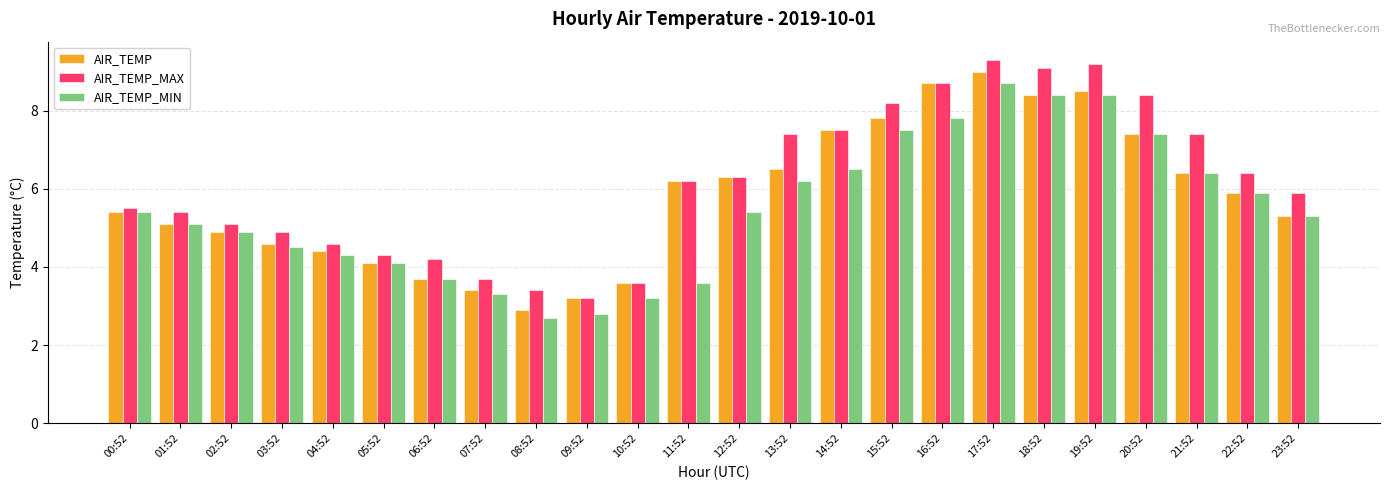

What value does the AIR_TEMP series have at 13:52?

6.5